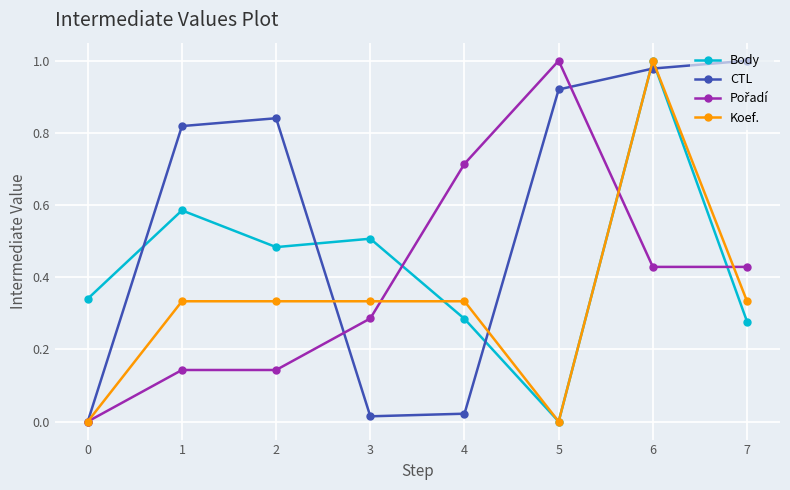

The value of CTL at 6 is 1.0. True or false?

True